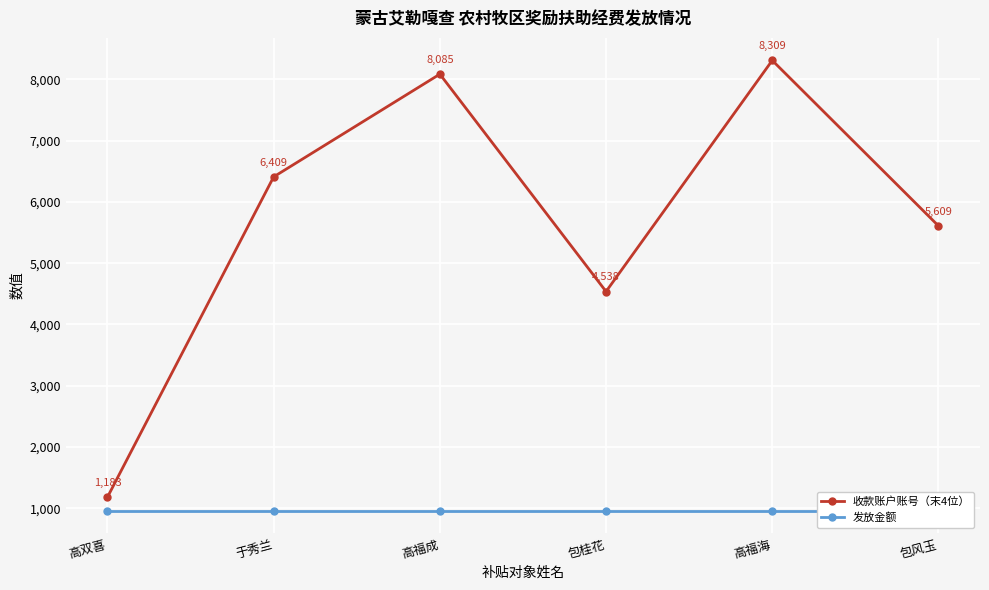

Reading left to right, extract all data points from this chart.

收款账户账号（末4位）: 1183	6409	8085	4538	8309	5609
发放金额: 960	960	960	960	960	960